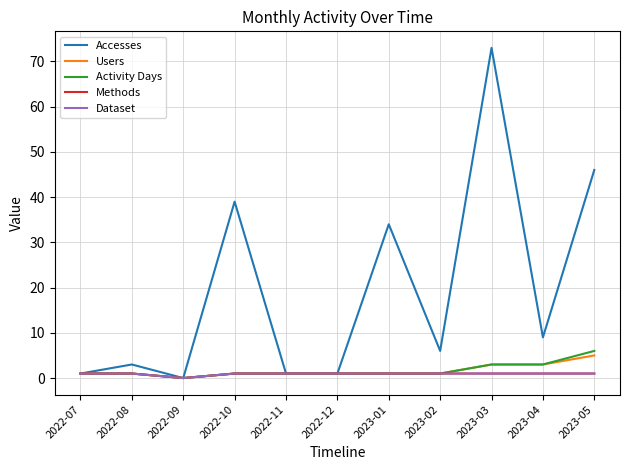

What is the label of the 2nd point from the left?

2022-08